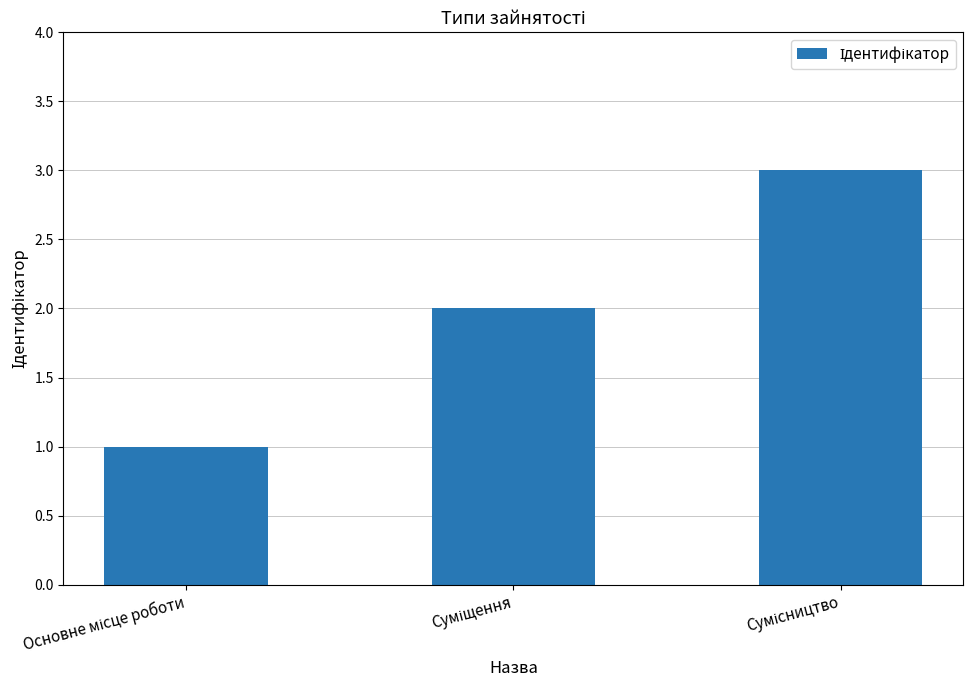

What is the maximum value shown in the chart?

3